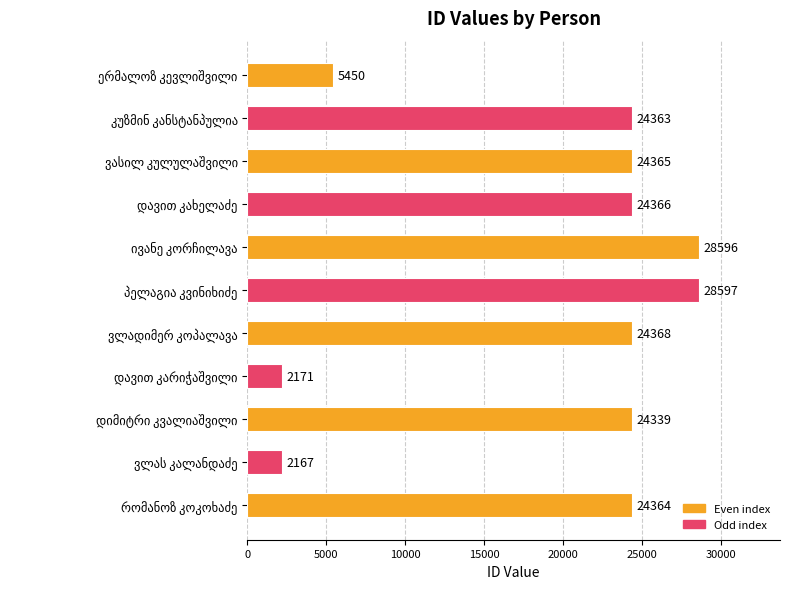

What is the maximum value shown in the chart?

28597